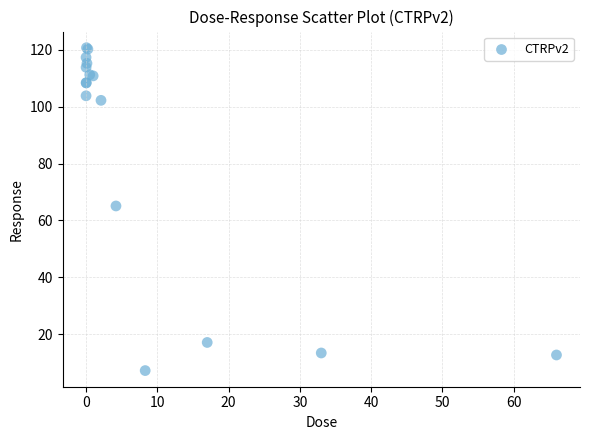

What Y value in the scatter plot is closest to 63?

65.1